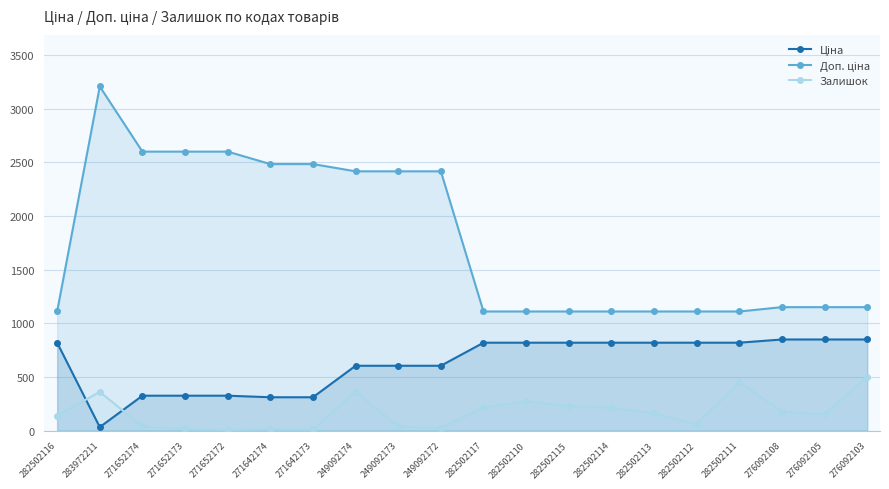

At how many categories does at least one series exceed 436?

20